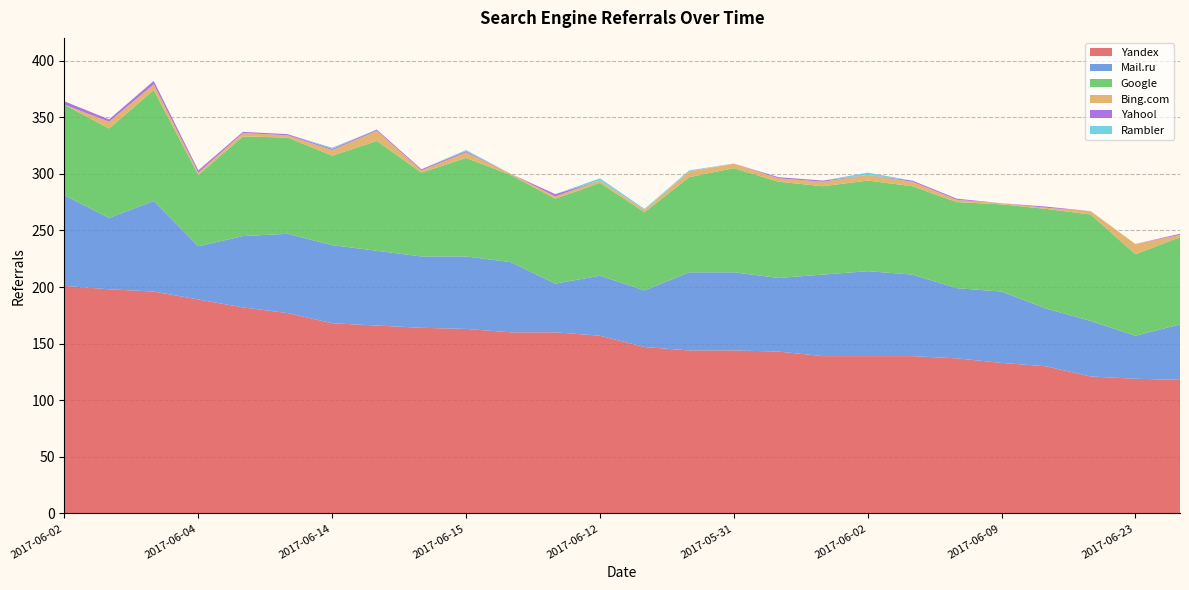

Which series has the largest total across all categories?

Yandex